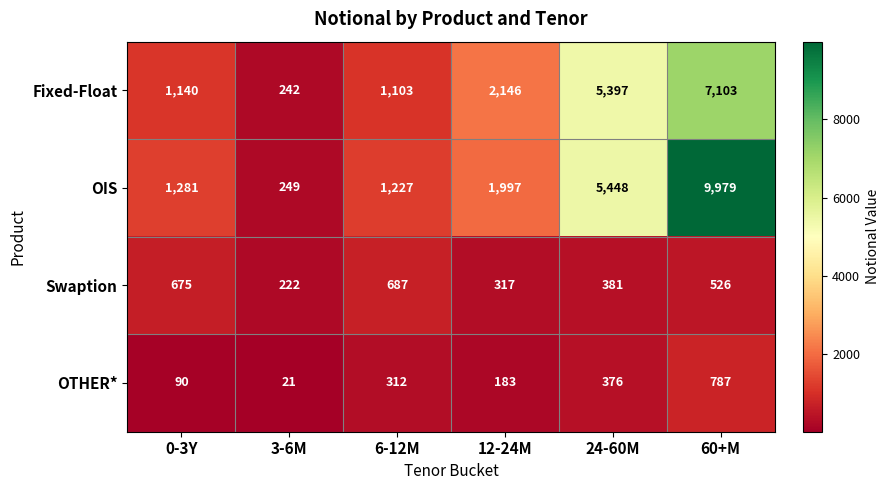

What is the spread (max minus min) of values at 12-24M?

1963